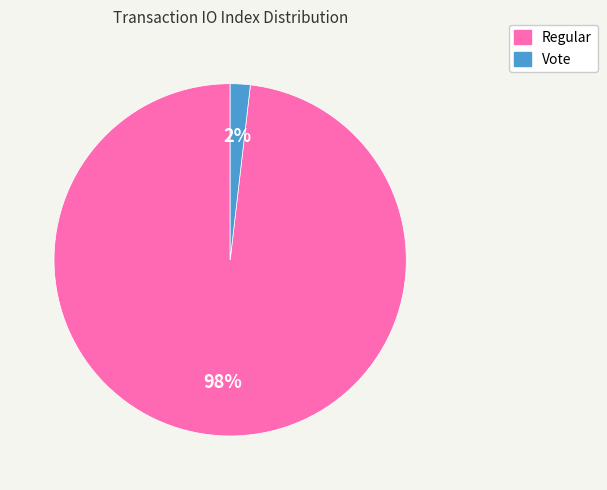

To the nearest percent, what is the difference between the largest and smallest slice percentages?

96%